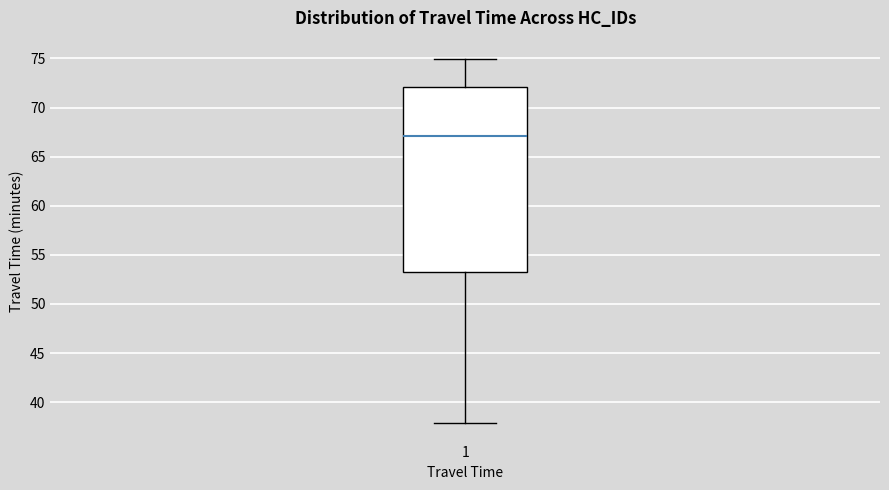

Transcribe this box plot: give where the median line is, the range the box spans, and where the two whiskers end, as read against the y-axis. The values are not printed on the chart, so give them approximately, as read against the axis.

median 67.0, box 53.5 to 72.0, whiskers 38.0 to 75.0